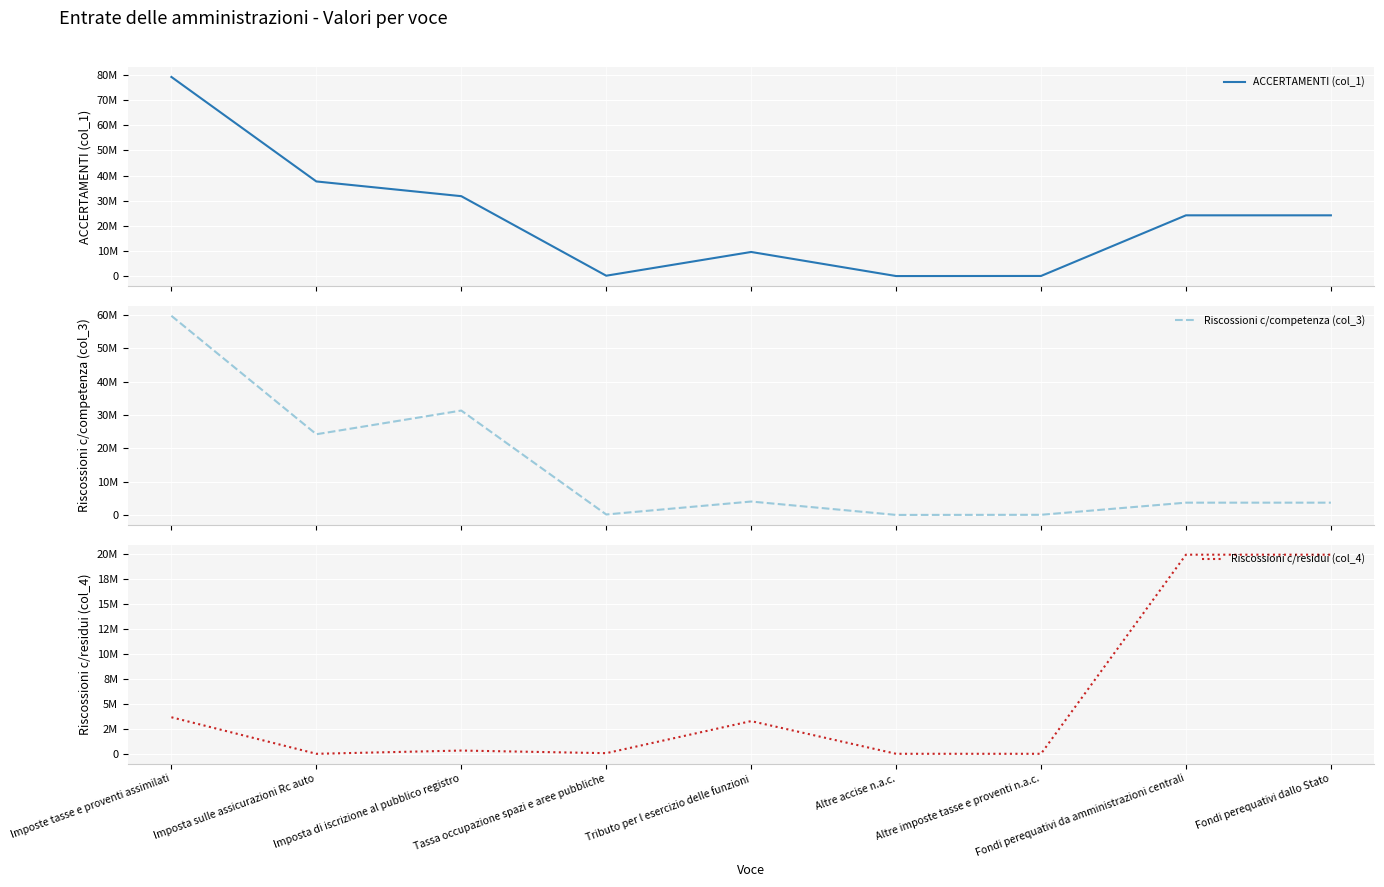

Reading right to left, extract all data points from this chart.

ACCERTAMENTI (col_1): Fondi perequativi dallo Stato=24159760.1	Fondi perequativi da amministrazioni centrali=24159760.1	Altre imposte tasse e proventi n.a.c.=43033.6	Altre accise n.a.c.=7291.1	Tributo per l esercizio delle funzioni=9587539.5	Tassa occupazione spazi e aree pubbliche=142289.0	Imposta di iscrizione al pubblico registro=31779462.9	Imposta sulle assicurazioni Rc auto=37636224.8	Imposte tasse e proventi assimilati=79195841.0
Riscossioni c/competenza (col_3): Fondi perequativi dallo Stato=3683553.0	Fondi perequativi da amministrazioni centrali=3683553.0	Altre imposte tasse e proventi n.a.c.=43033.6	Altre accise n.a.c.=7291.1	Tributo per l esercizio delle funzioni=4020320.9	Tassa occupazione spazi e aree pubbliche=139903.8	Imposta di iscrizione al pubblico registro=31305449.6	Imposta sulle assicurazioni Rc auto=24198230.4	Imposte tasse e proventi assimilati=59714229.6
Riscossioni c/residui (col_4): Fondi perequativi dallo Stato=19944104.6	Fondi perequativi da amministrazioni centrali=19944104.6	Altre imposte tasse e proventi n.a.c.=0.0	Altre accise n.a.c.=0.0	Tributo per l esercizio delle funzioni=3273497.7	Tassa occupazione spazi e aree pubbliche=61188.1	Imposta di iscrizione al pubblico registro=324006.9	Imposta sulle assicurazioni Rc auto=0.0	Imposte tasse e proventi assimilati=3658692.7